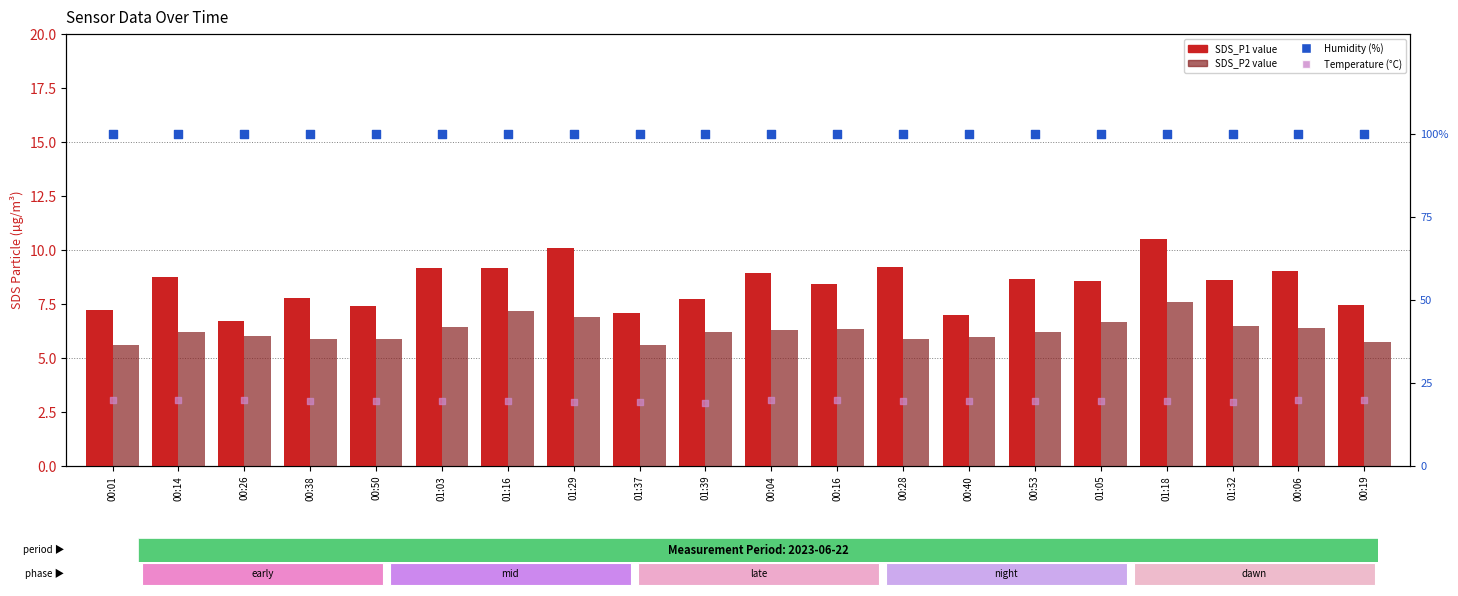

At which category is the sum across all series the highest?

01:18